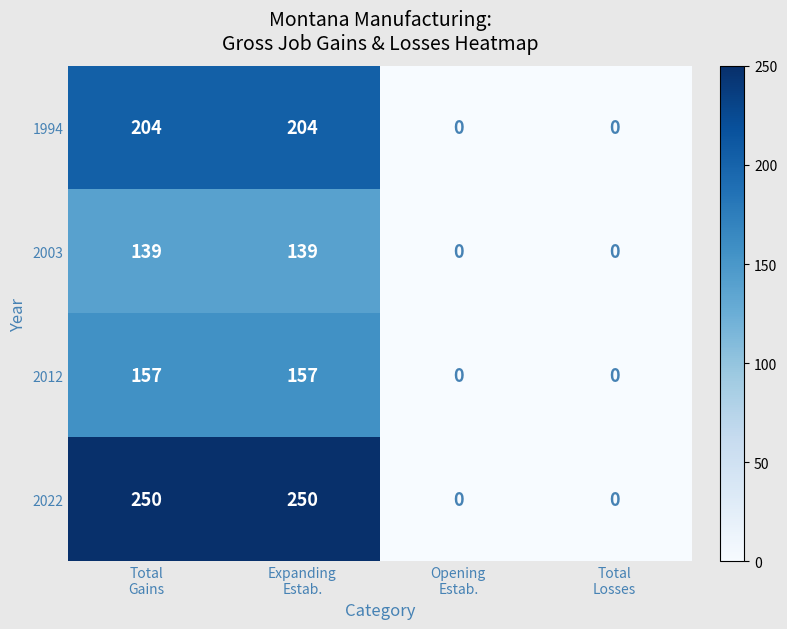

What is the maximum value shown in the chart?

250